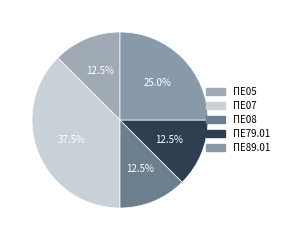

What is the largest slice in the pie chart?

ΠΕ07